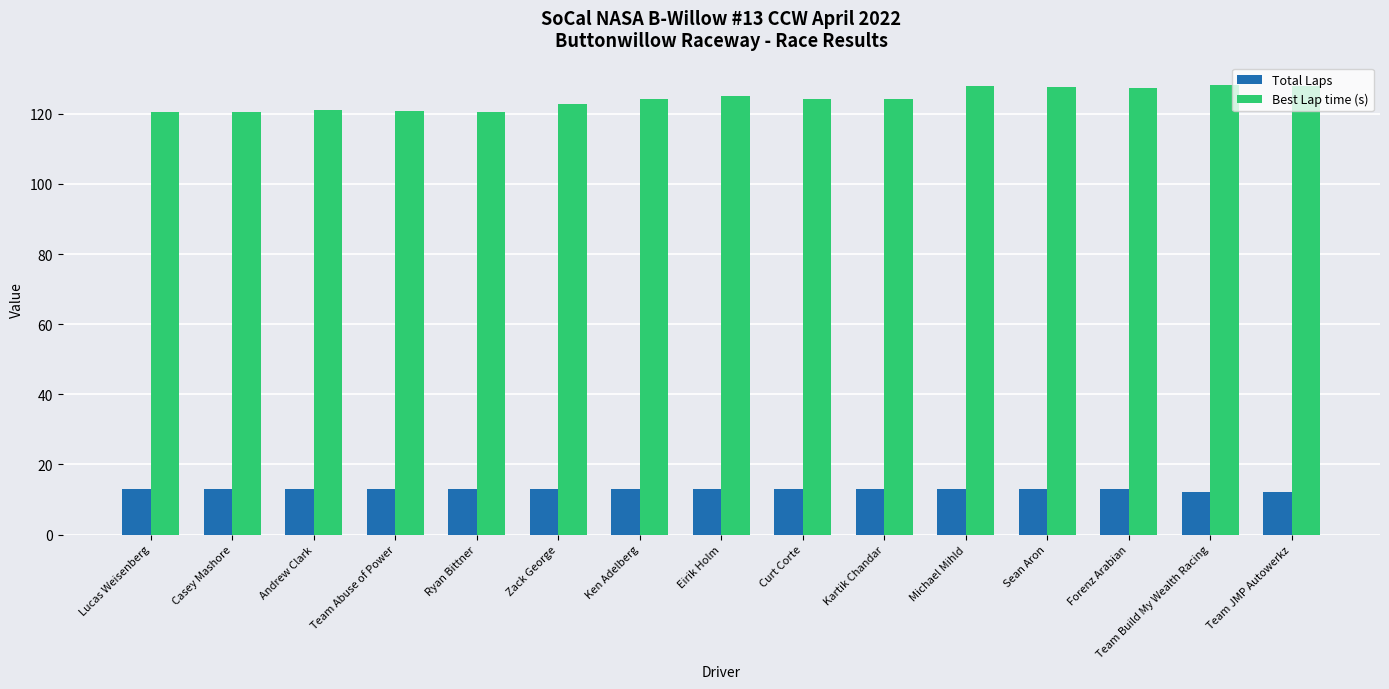

What is the minimum value for Total Laps?

12.0